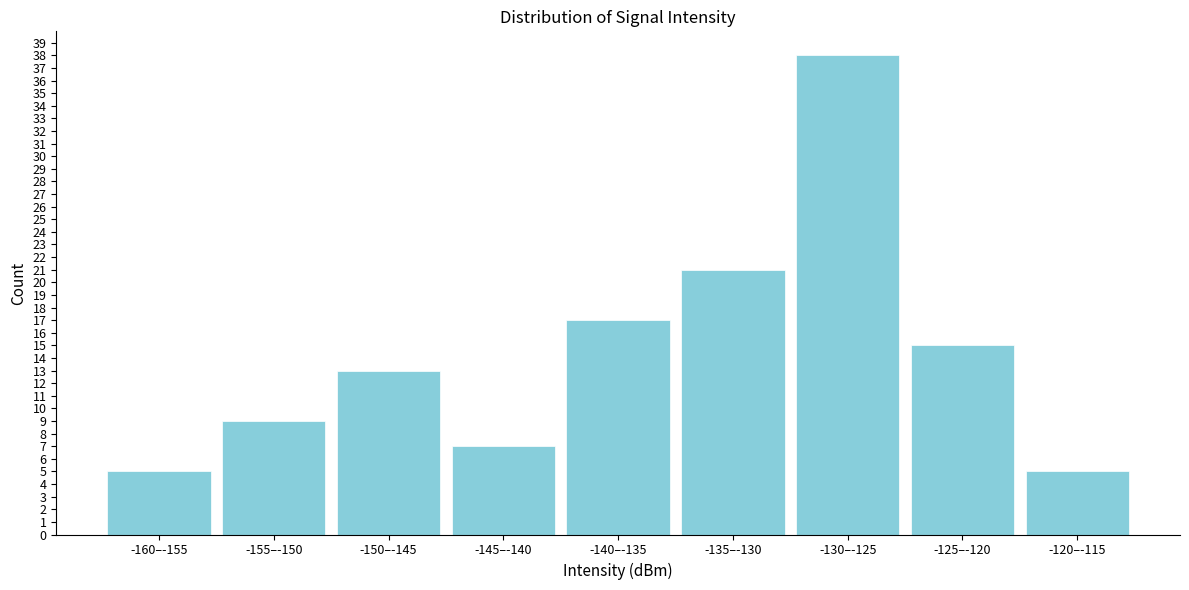

Reading right to left, list all the values displayed in this chart.

-120–-115=5	-125–-120=15	-130–-125=38	-135–-130=21	-140–-135=17	-145–-140=7	-150–-145=13	-155–-150=9	-160–-155=5